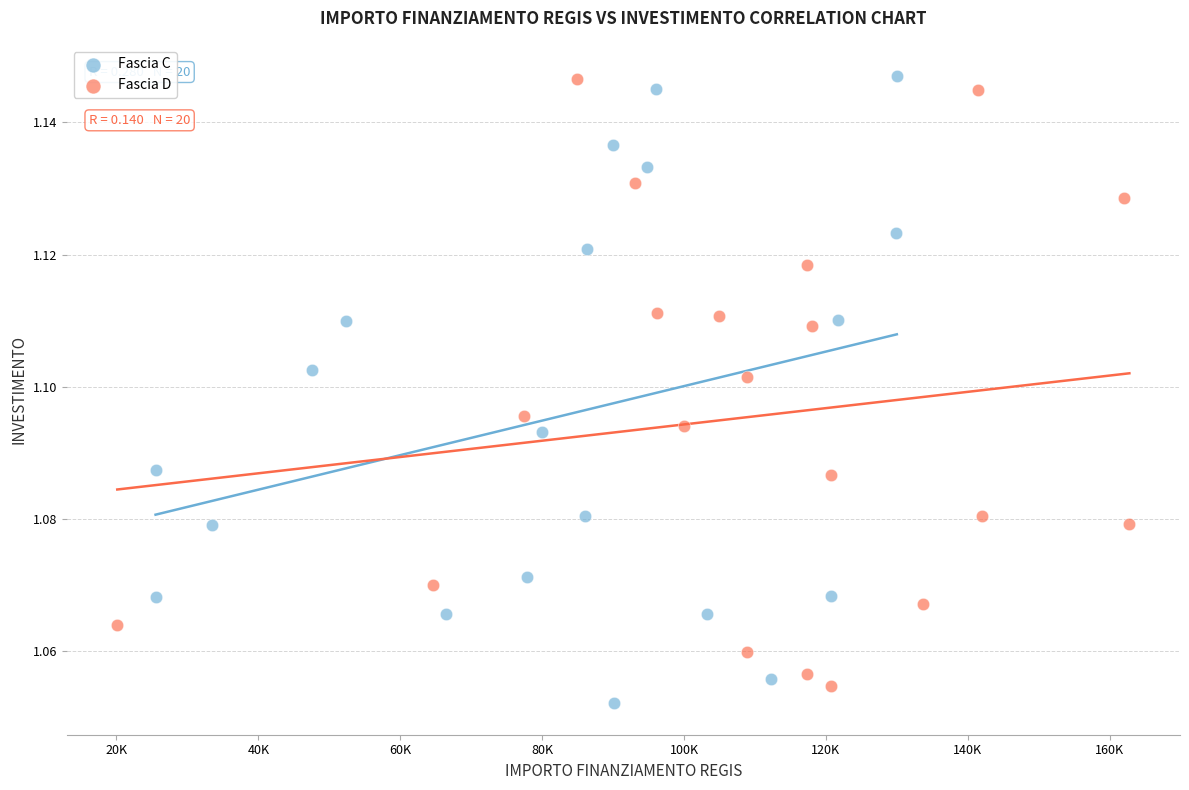

What are all the series names shown in the legend?

Fascia C, Fascia D